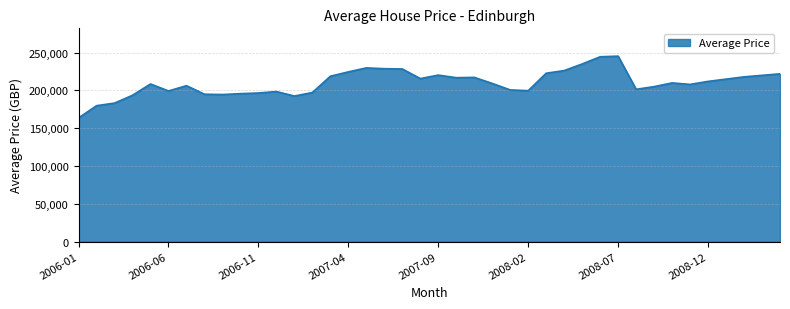

What is the difference between the maximum and minimum values?

81759.3